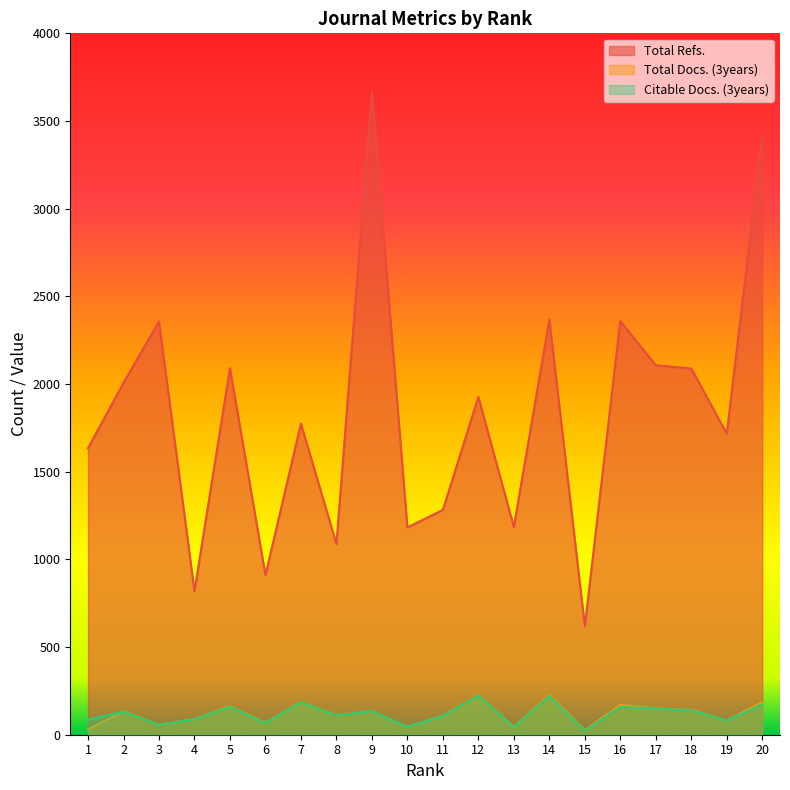

What is the sum of the Total Docs. (3years) values at 1 and 20?

216